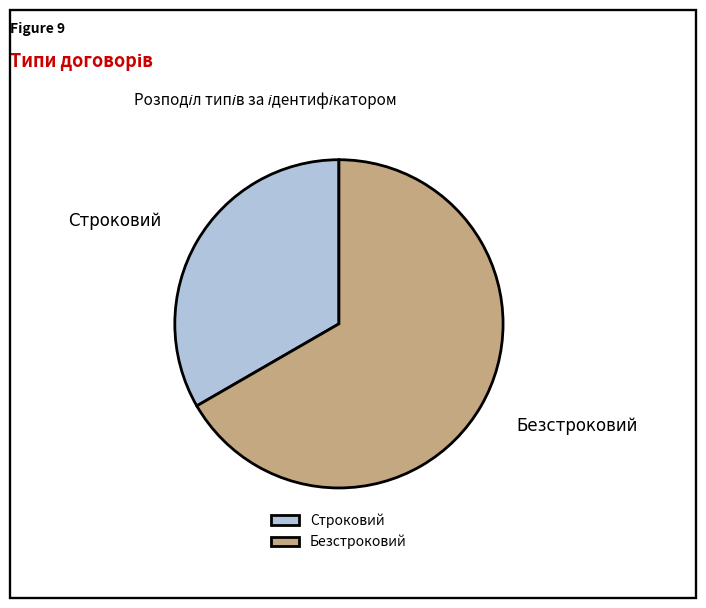

Count the number of slices in the pie.

2